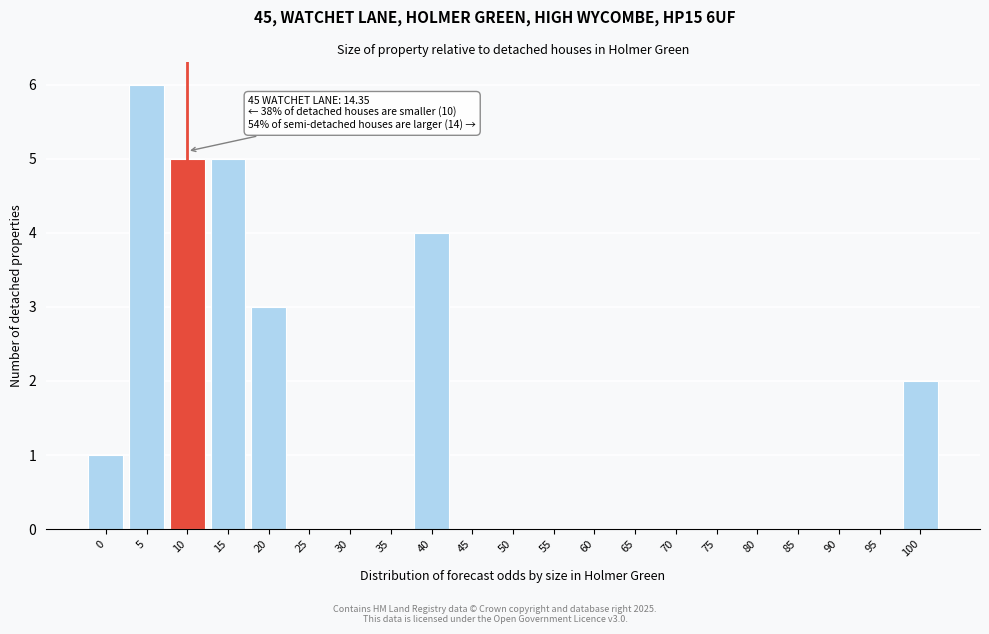

Reading left to right, list all the values displayed in this chart.

0=1	5=6	10=5	15=5	20=3	25=0	30=0	35=0	40=4	45=0	50=0	55=0	60=0	65=0	70=0	75=0	80=0	85=0	90=0	95=0	100=2